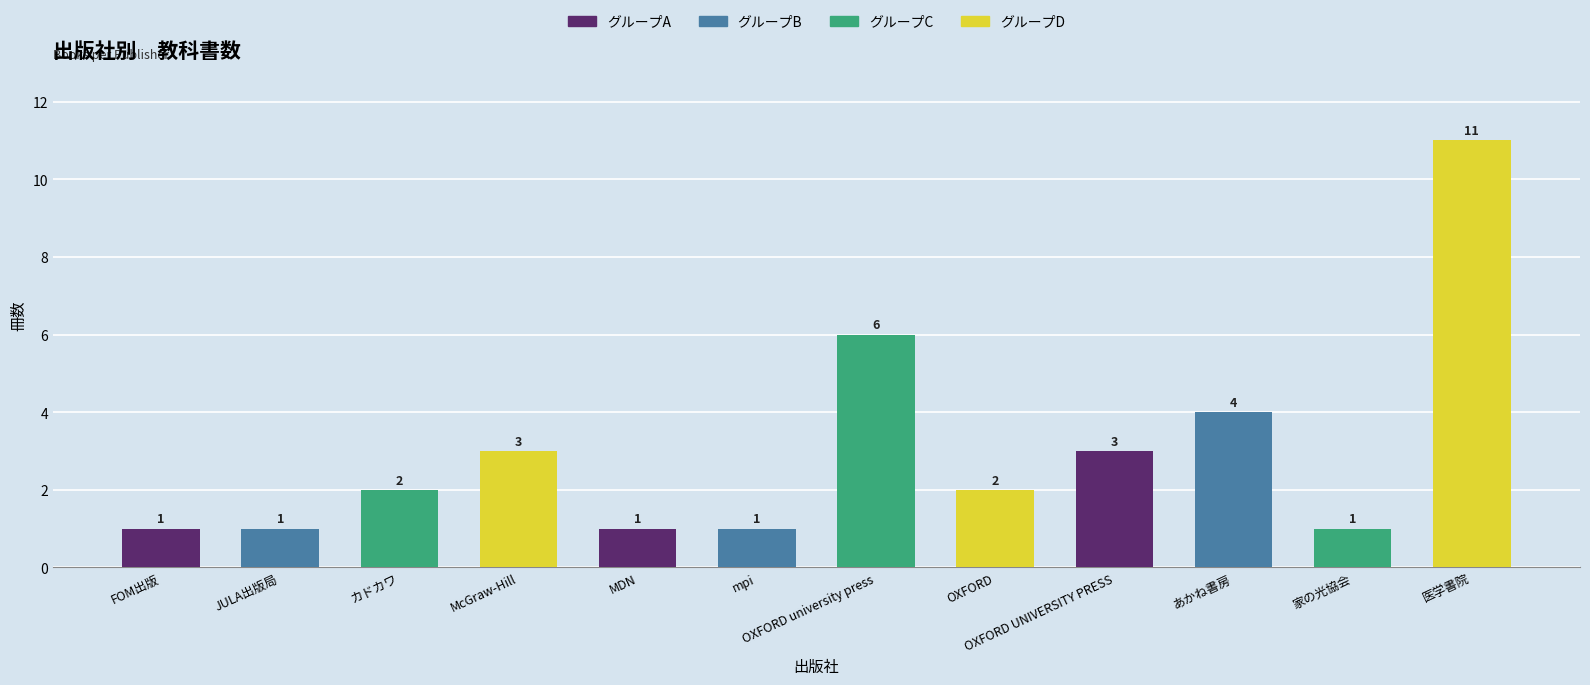

What is the change in value from カドカワ to MDN?

-1